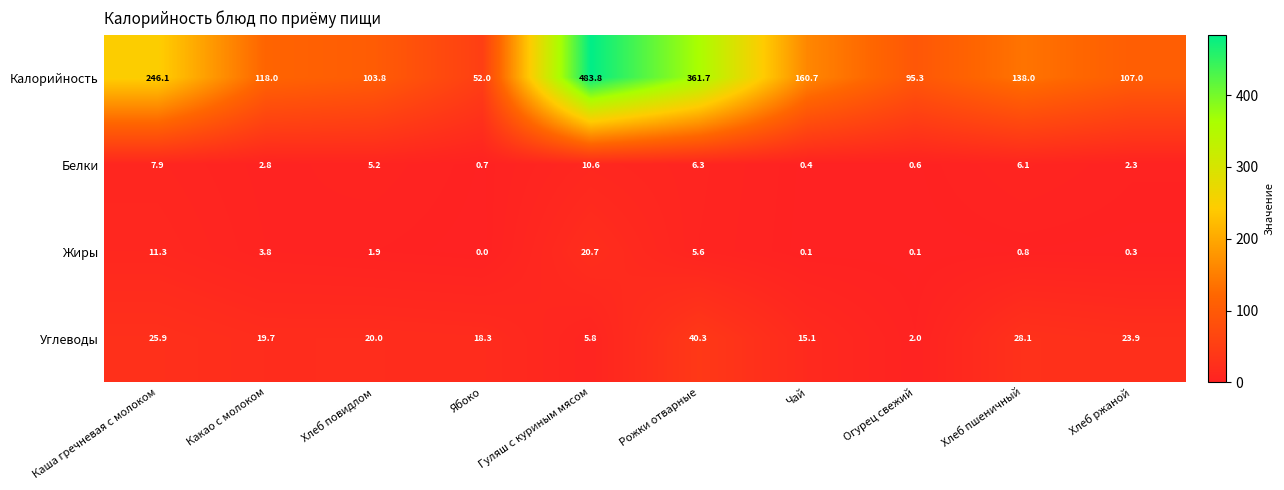

The Белки series shows 2.3 at Хлеб ржаной. True or false?

True